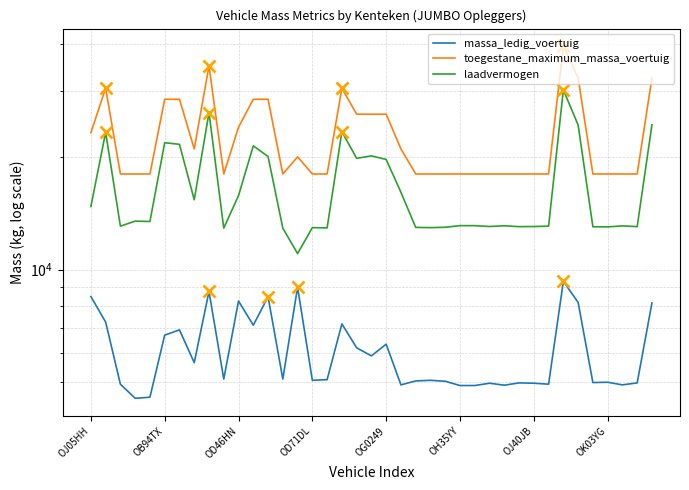

How many lines are shown in the chart?

3